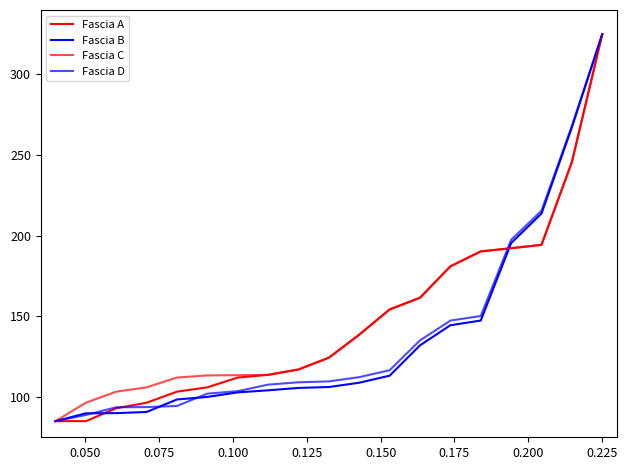

Is this an area chart (filled region under the line)?

No